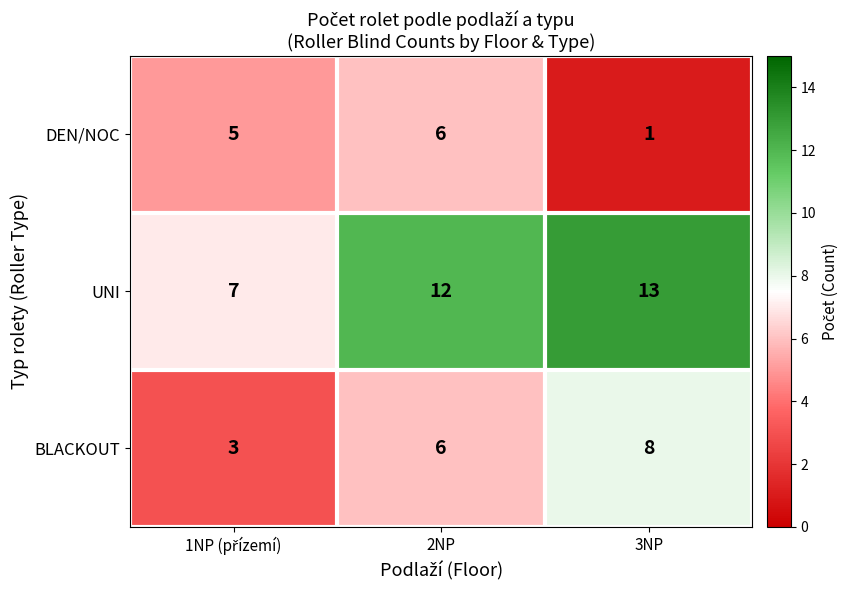

At 3NP, list the series in order from largest to smallest.

UNI, BLACKOUT, DEN/NOC